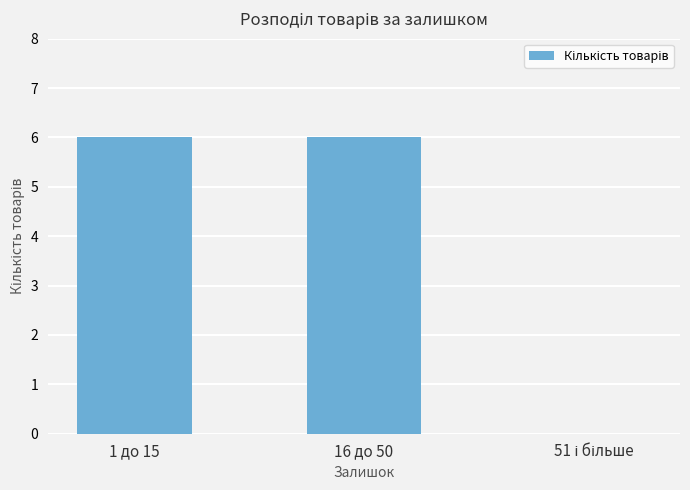

The value at 16 до 50 is 6. True or false?

True